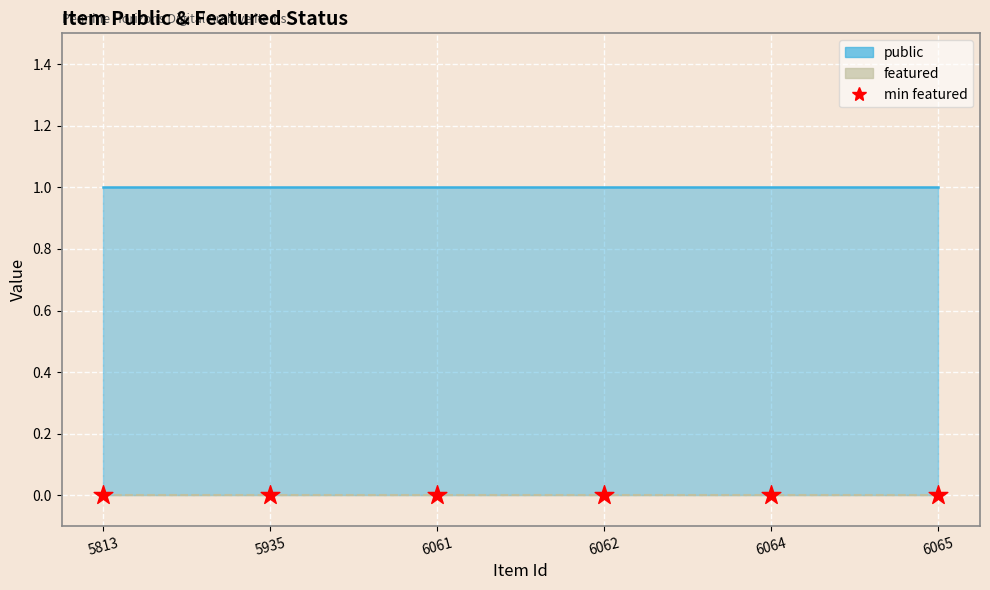

Which series reaches the maximum Y coordinate?

public